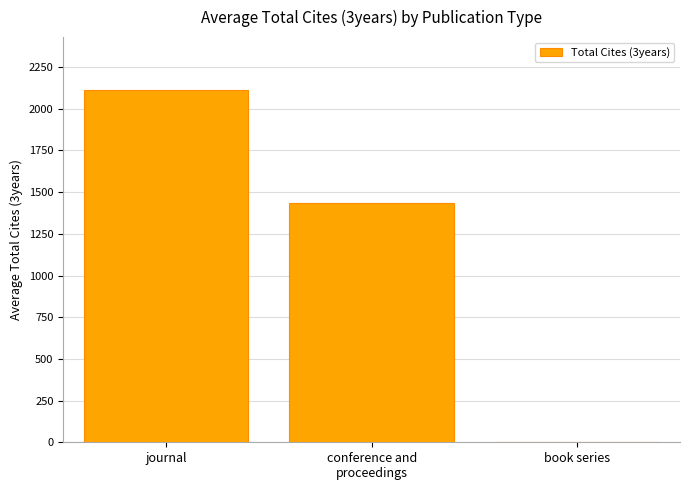

At which label is the value closest to 1057?

conference and
proceedings